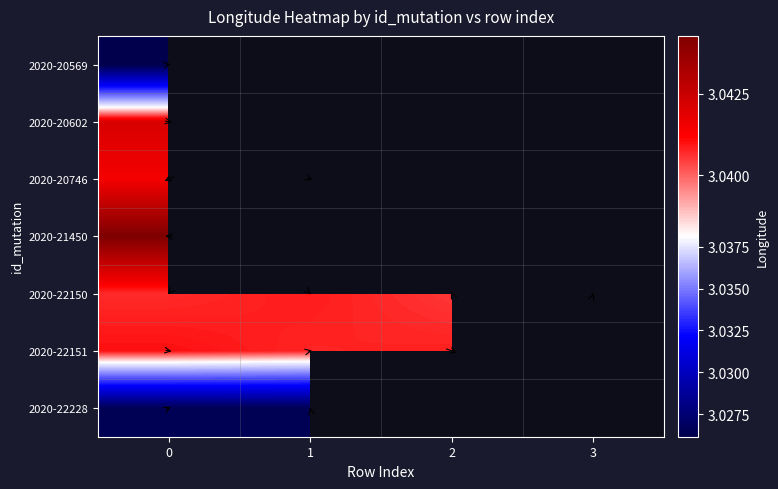

True or false: 2020-20746 has a value of 1.3 at 1.

False